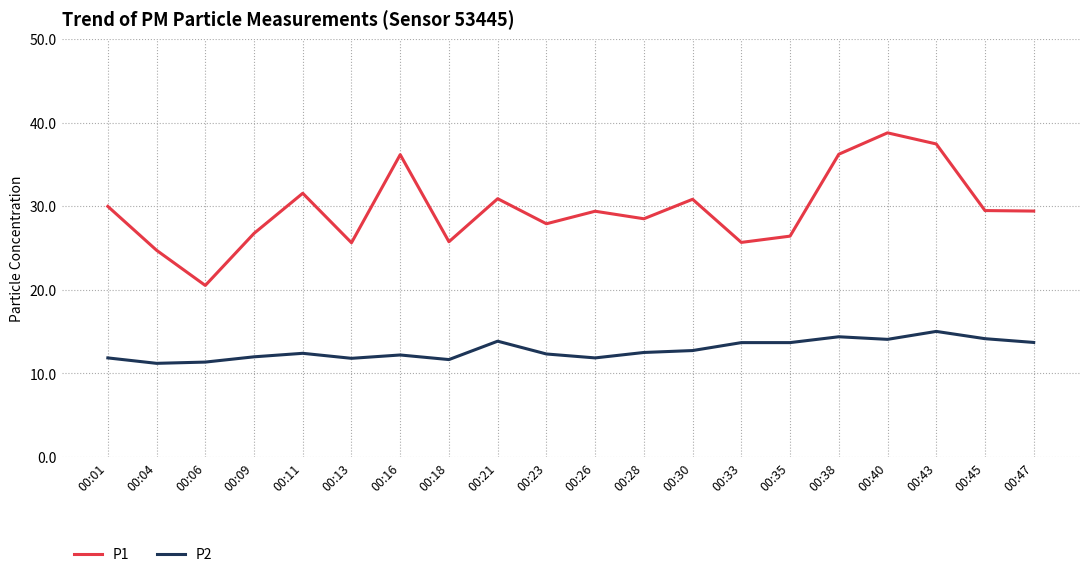

The value of P1 at 00:30 is 46.3. True or false?

False